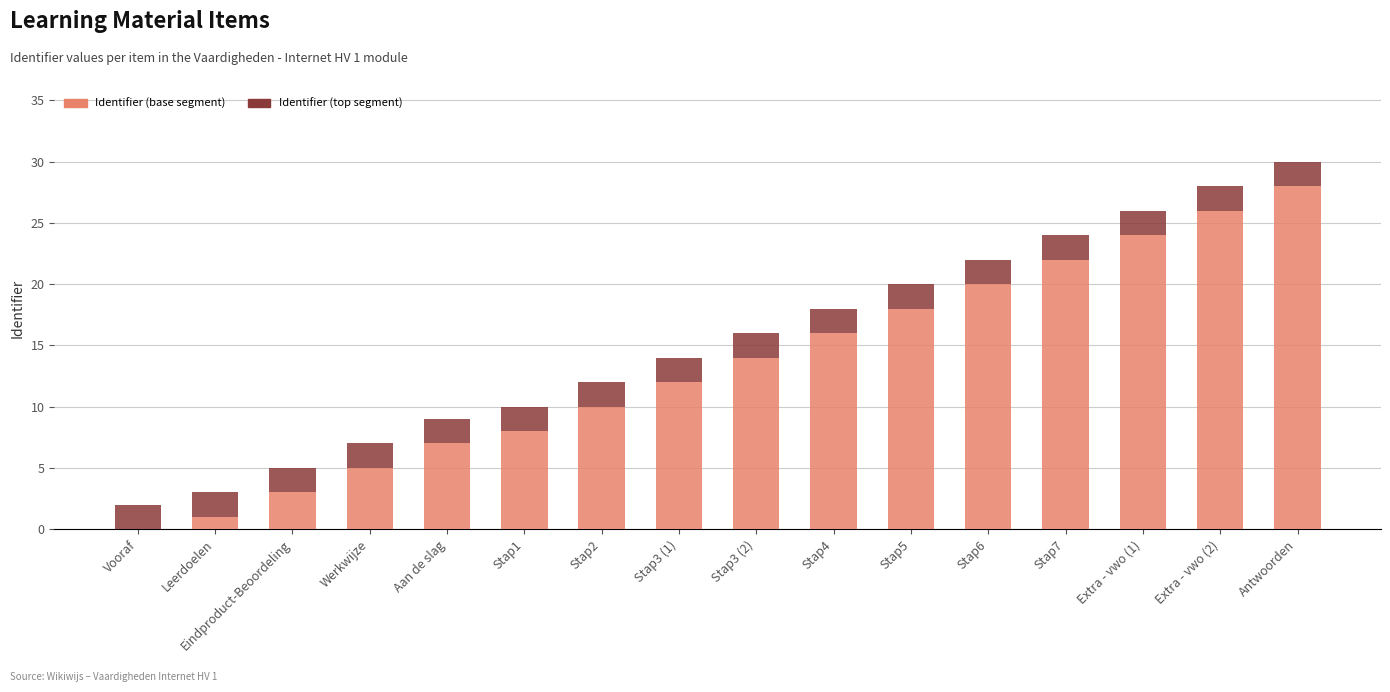

True or false: Identifier (base segment) has a value of 14 at Stap3 (2).

True